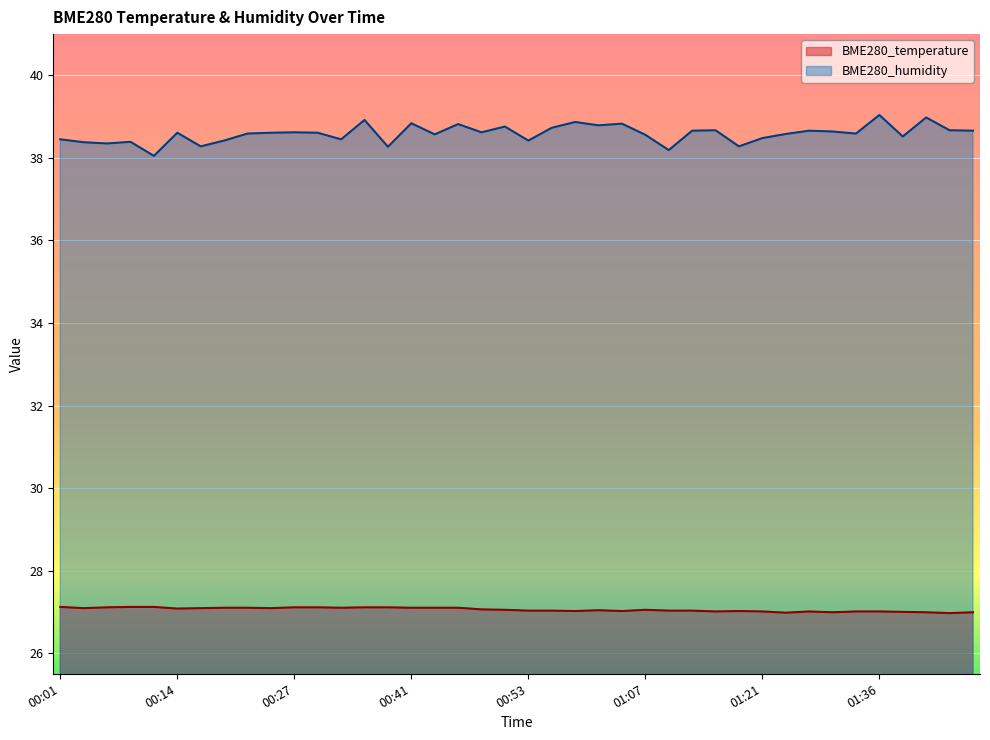

What is the label of the 25th point from the left?

01:04